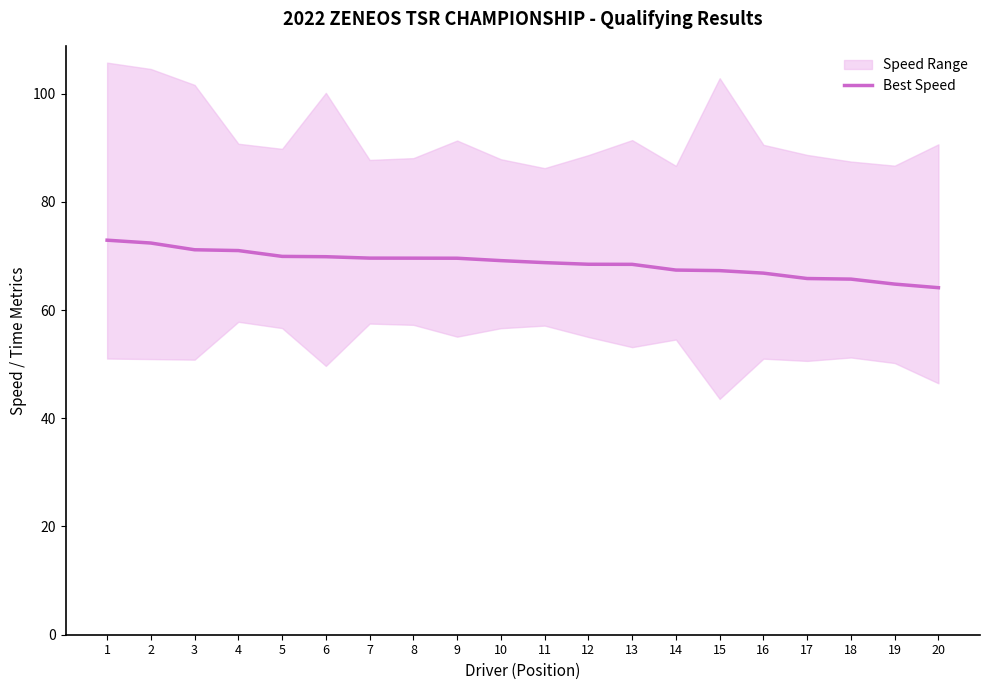

Between 18 and 5, which is larger?

5